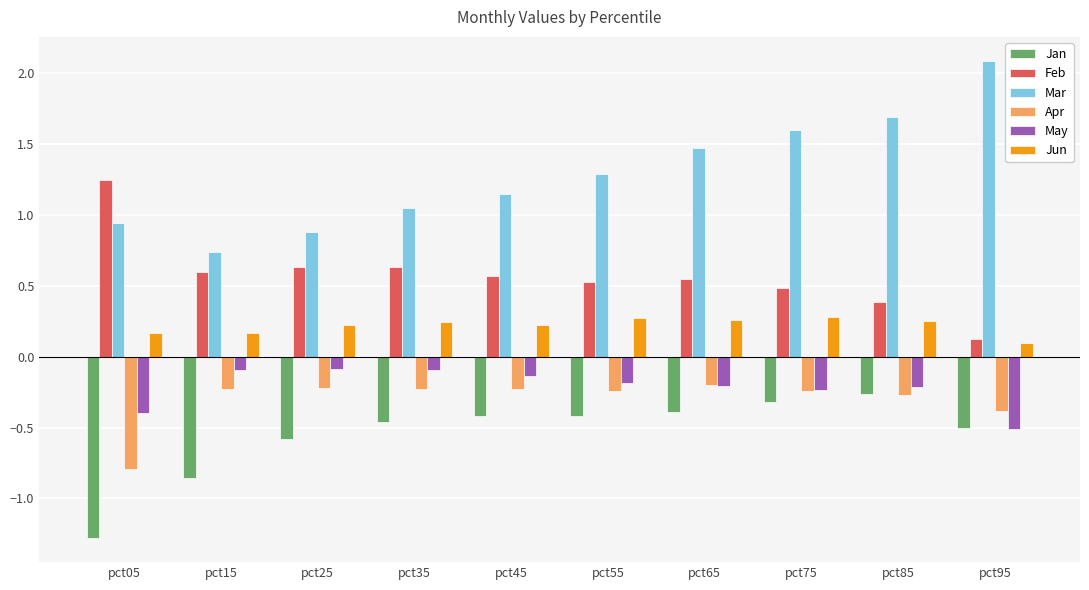

True or false: Feb has a value of 0.5 at pct65.

True